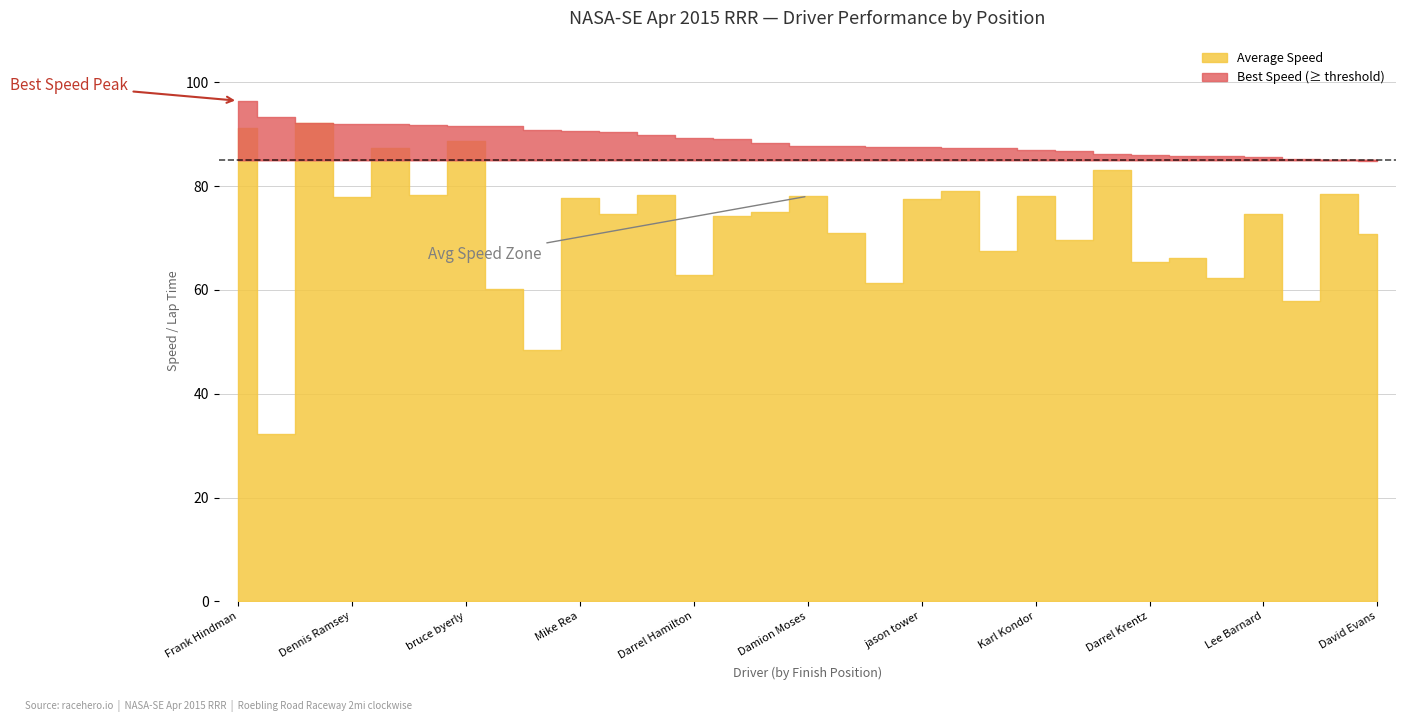

What is the greatest value displayed?

96.5